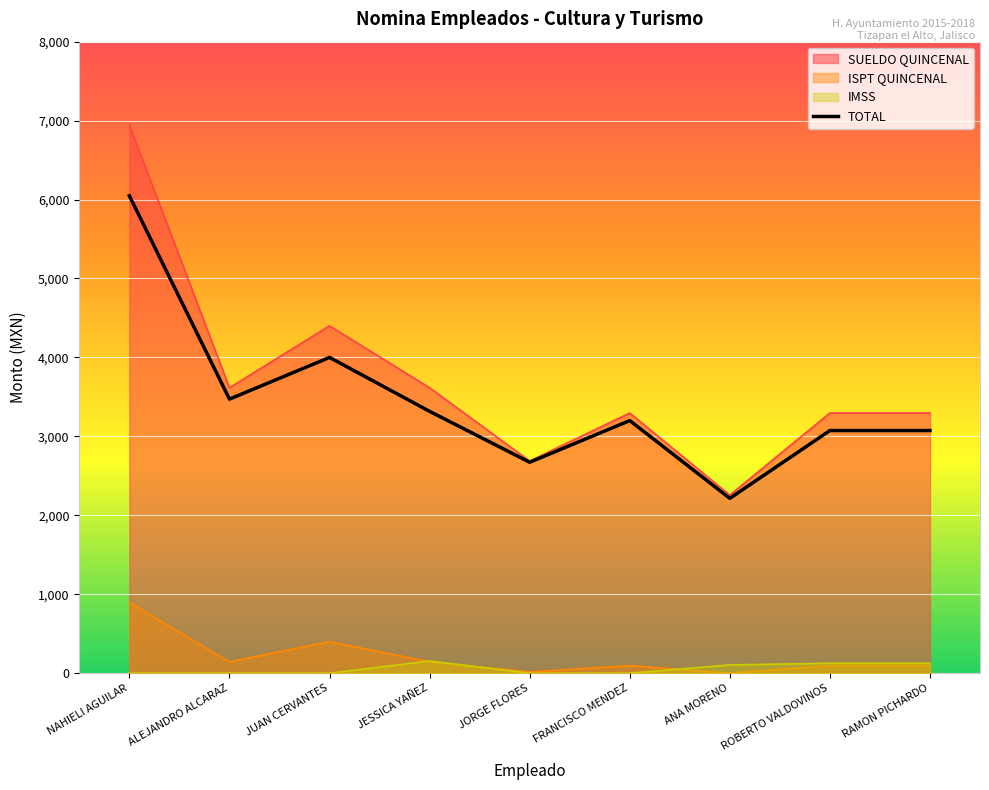

What is the sum of the SUELDO QUINCENAL values at JESSICA YAÑEZ and ANA MORENO?

5872